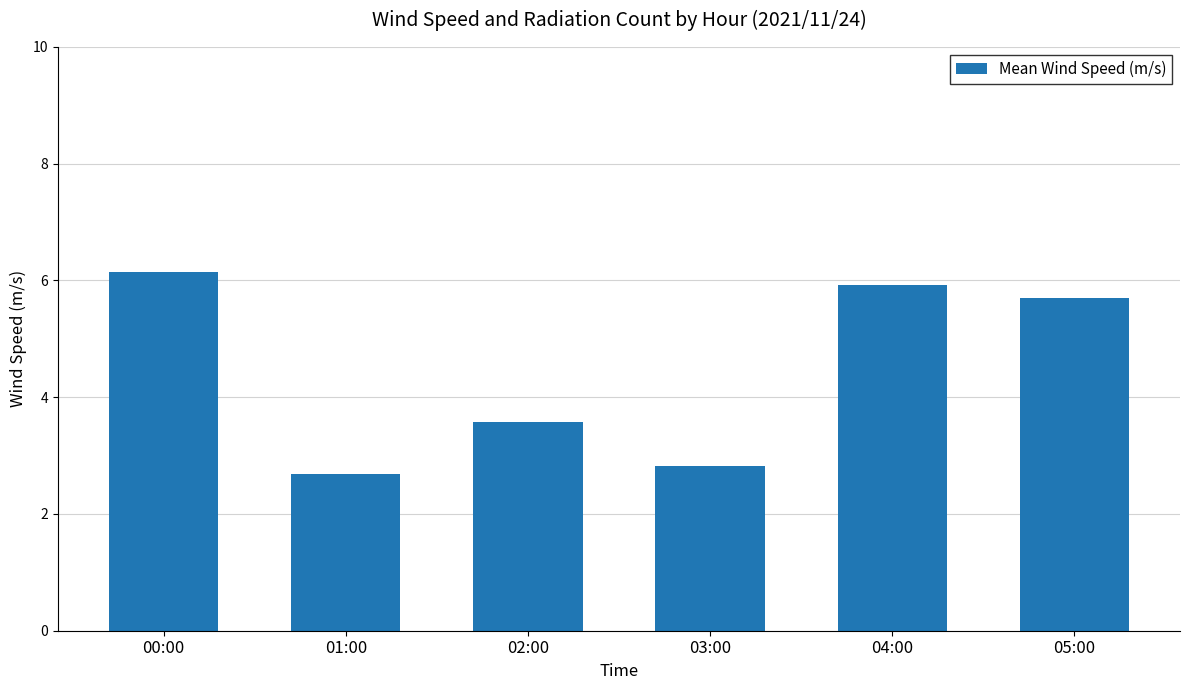

Which category has the highest value across all series?

00:00